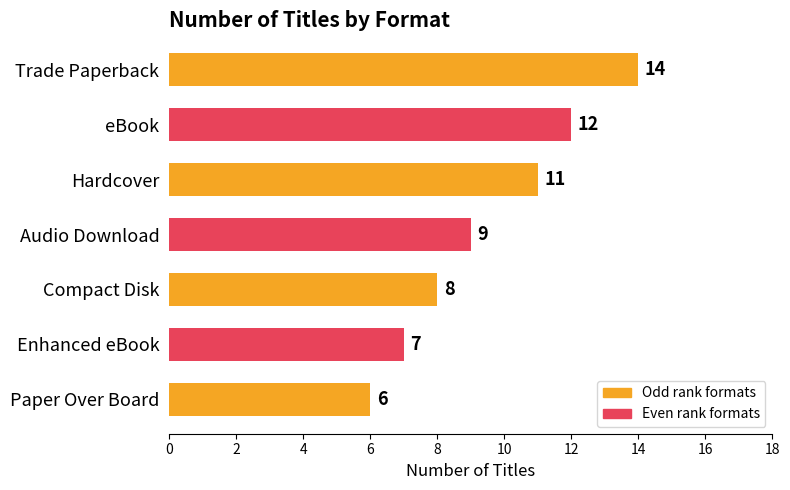

Are the bars horizontal?

Yes